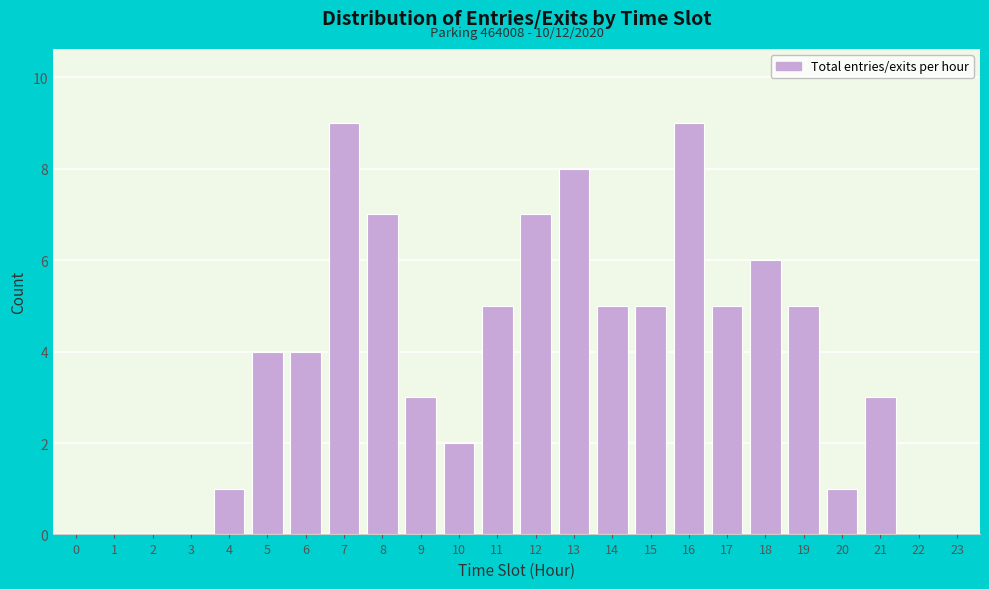

Reading left to right, extract all data points from this chart.

0=0	1=0	2=0	3=0	4=1	5=4	6=4	7=9	8=7	9=3	10=2	11=5	12=7	13=8	14=5	15=5	16=9	17=5	18=6	19=5	20=1	21=3	22=0	23=0